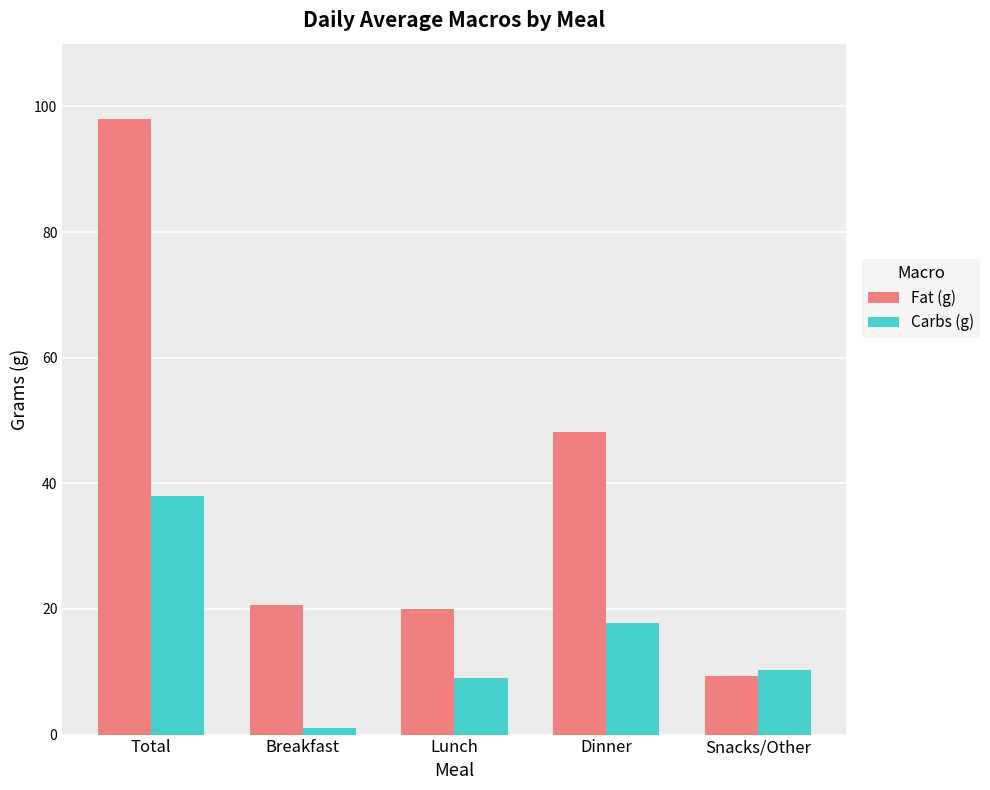

What are all the series names shown in the legend?

Fat (g), Carbs (g)